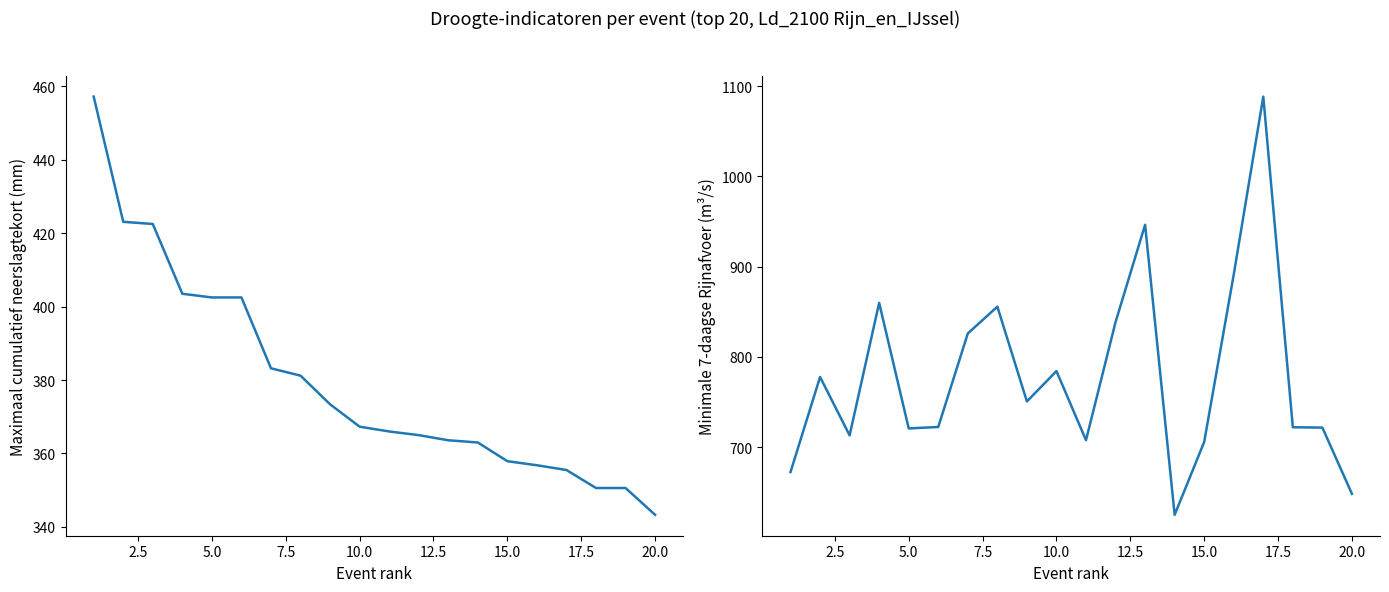

The value of Maximaal cumulatief neerslagtekort (mm) at 10.0 is 252.6. True or false?

False